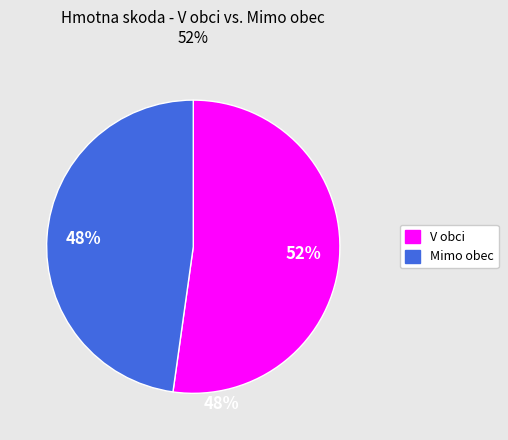

Does Mimo obec represent more than half of the total?

No